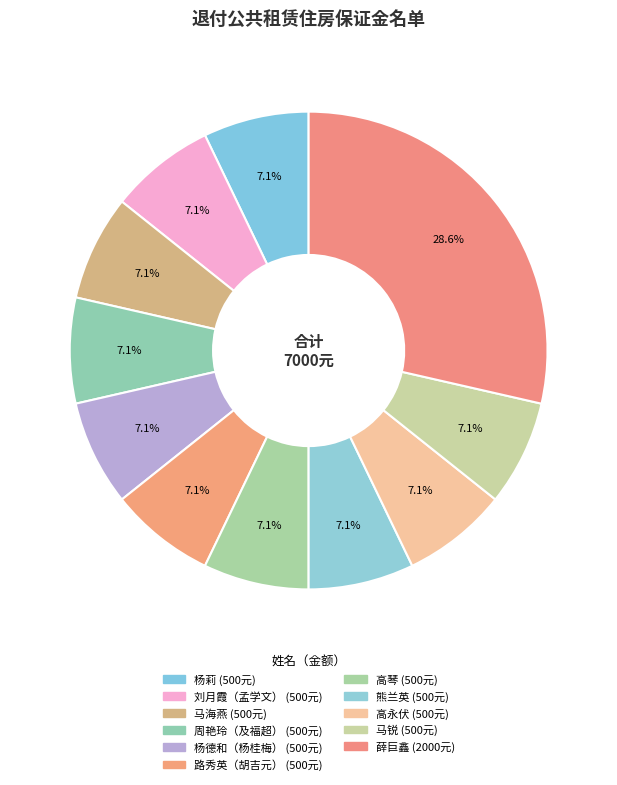

Between 高永伏 and 高琴, which is larger?

高永伏